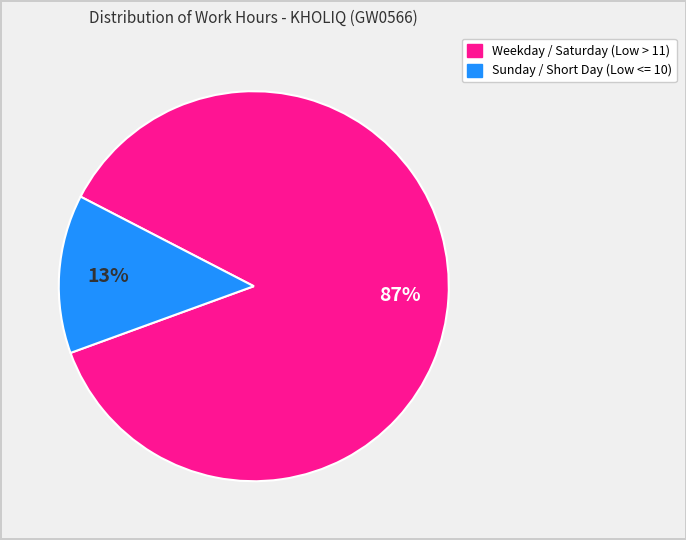

To the nearest percent, what is the difference between the largest and smallest slice percentages?

74%